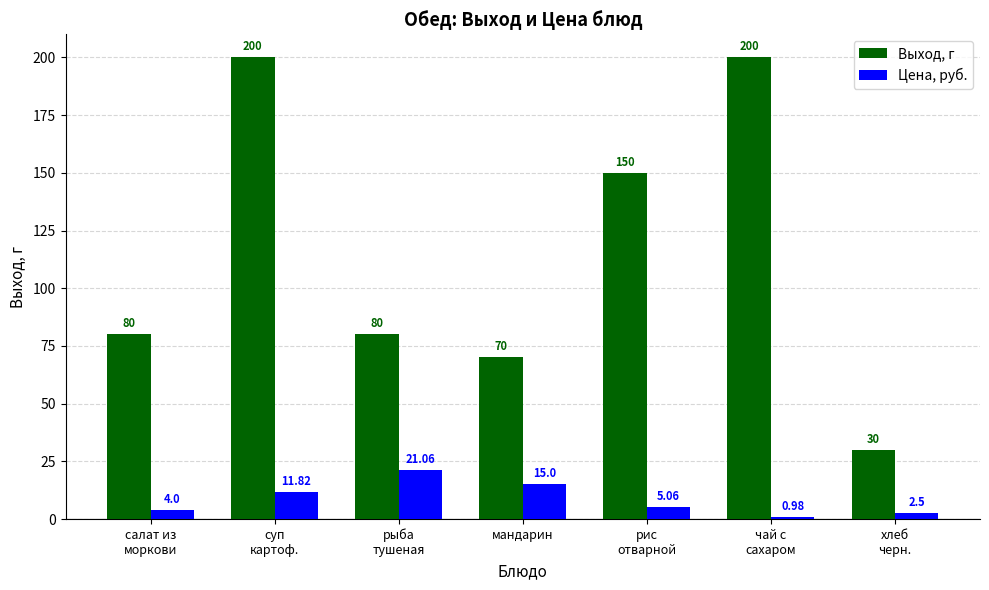

Does the chart contain any negative values?

No